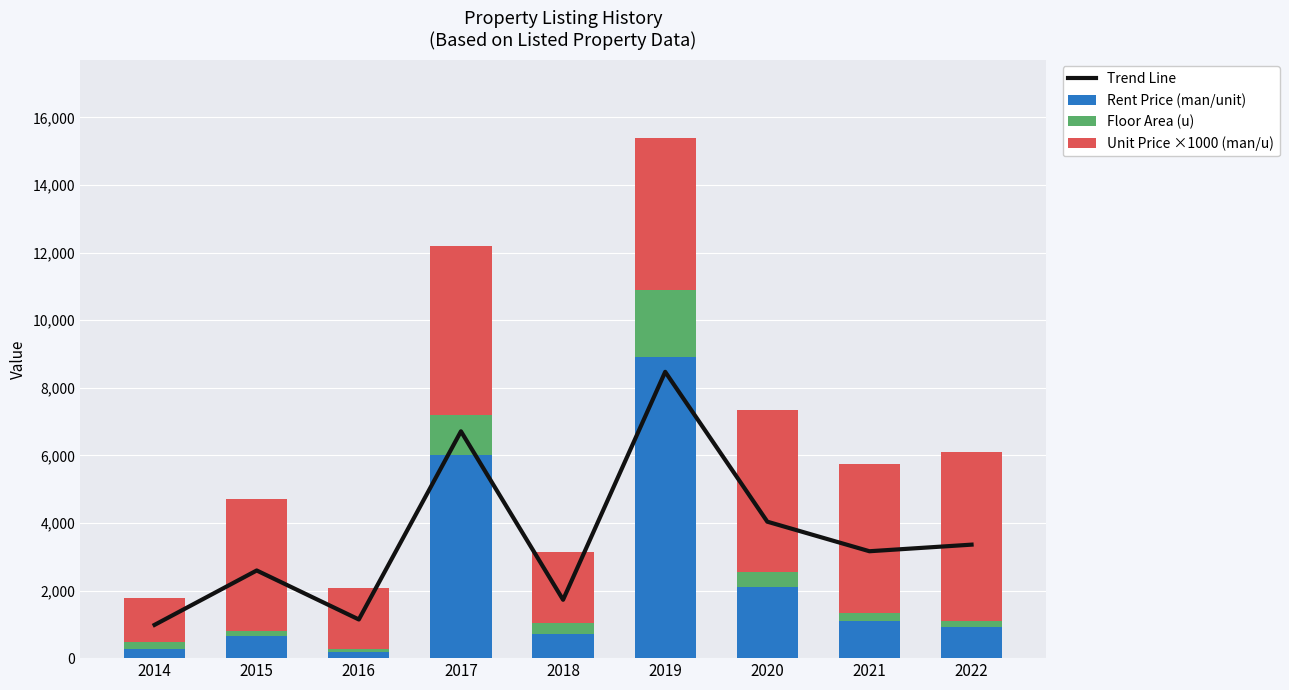

How many values in the Rent Price (man/unit) series are below 920?

4